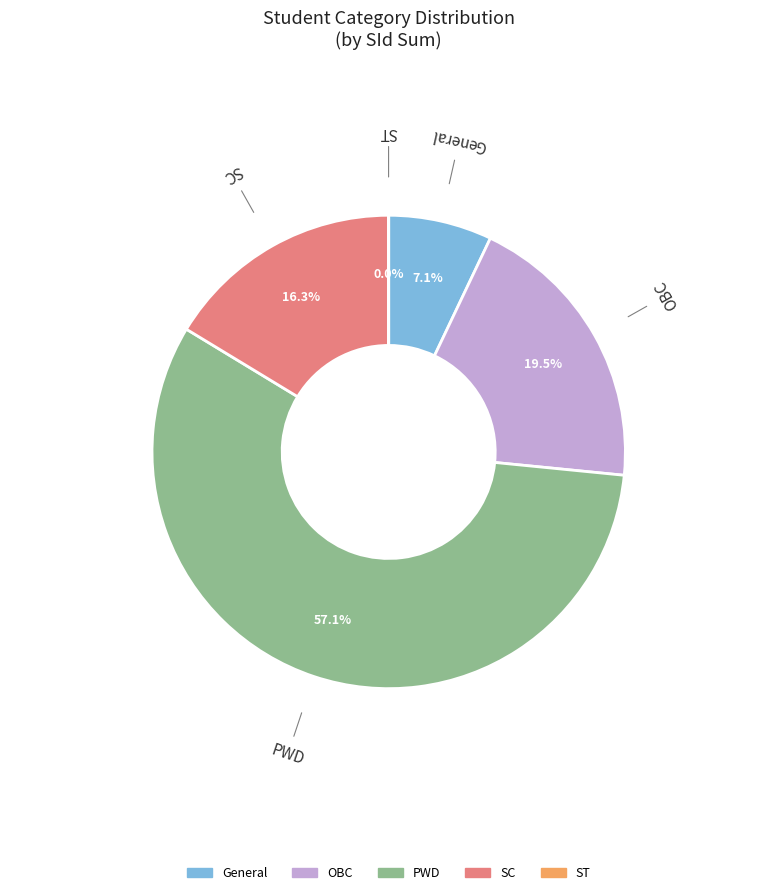

Approximately how many times larger is the value at General compared to OBC?

0.4